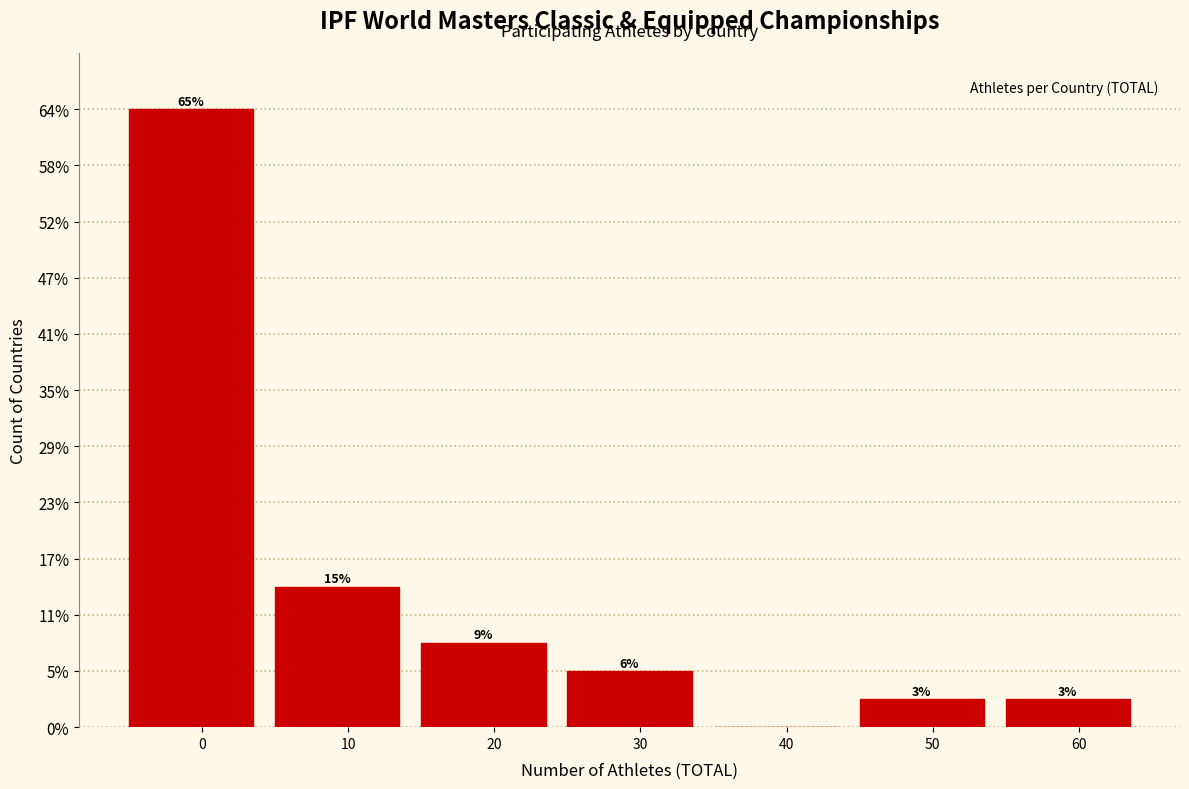

Are the bars horizontal?

No